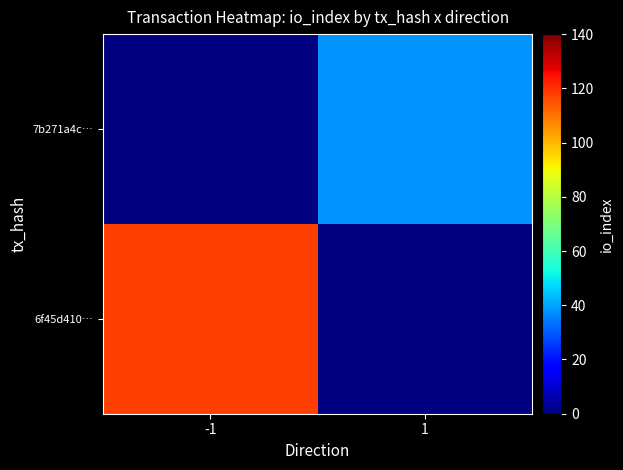

At how many categories does at least one series exceed 67?

1